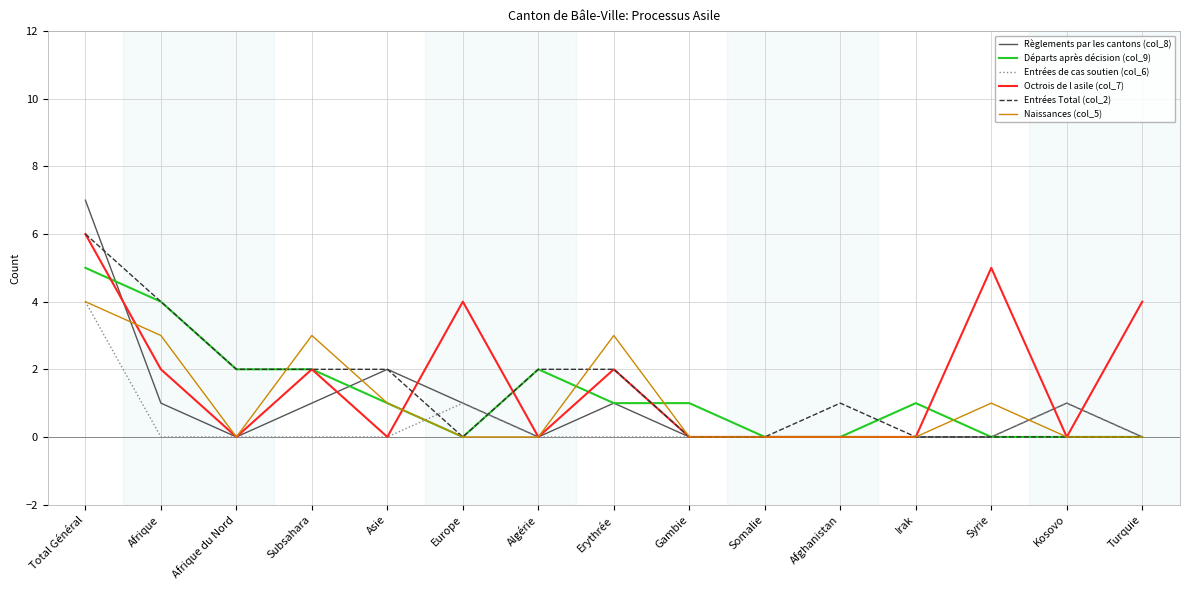

What is the sum of the Règlements par les cantons (col_8) values at Irak and Subsahara?

1